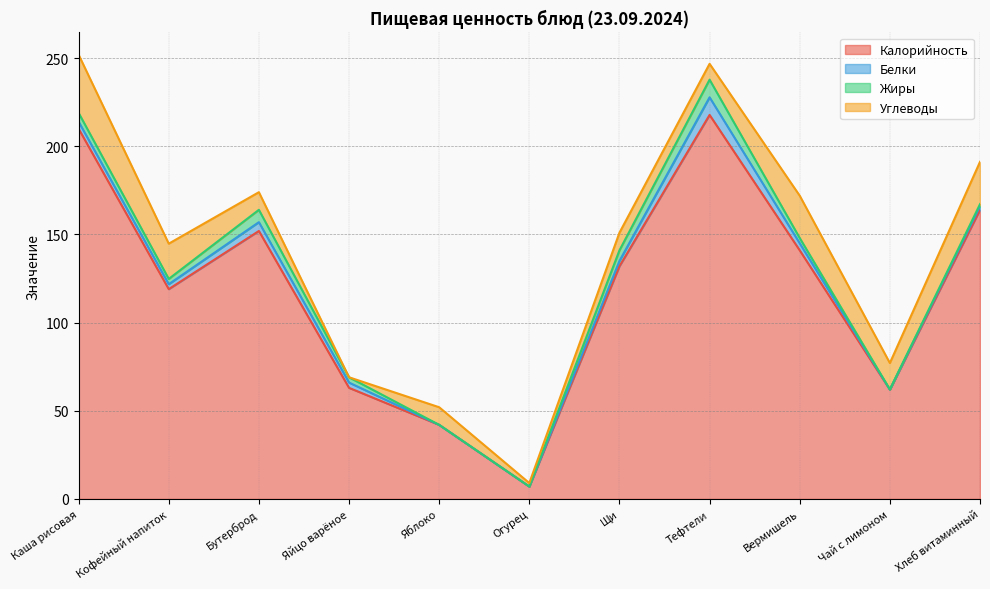

What is the average value of the Углеводы series?

14.3